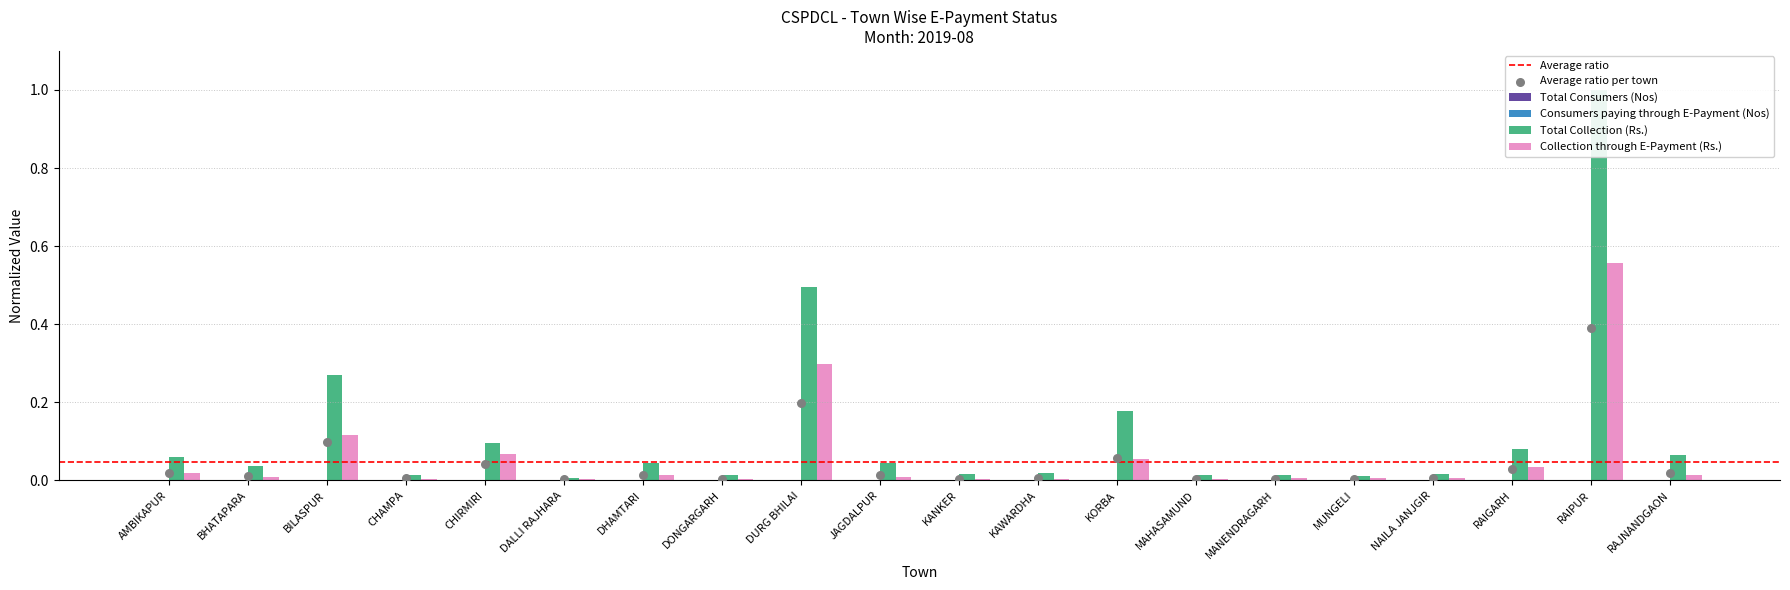

What are all the series names shown in the legend?

Total Consumers (Nos), Consumers paying through E-Payment (Nos), Total Collection (Rs.), Collection through E-Payment (Rs.)